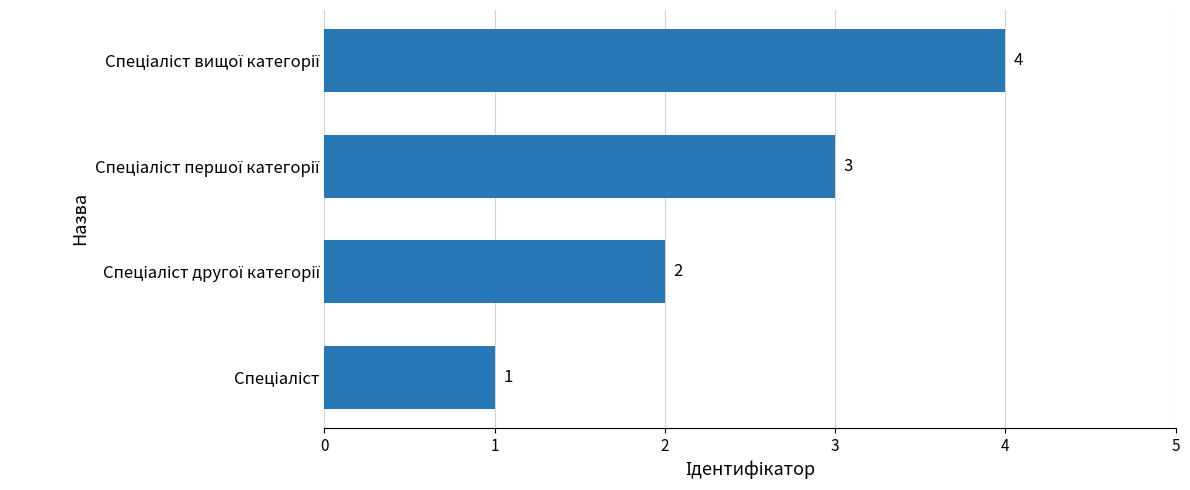

Count the values in the range 2 to 4.

3